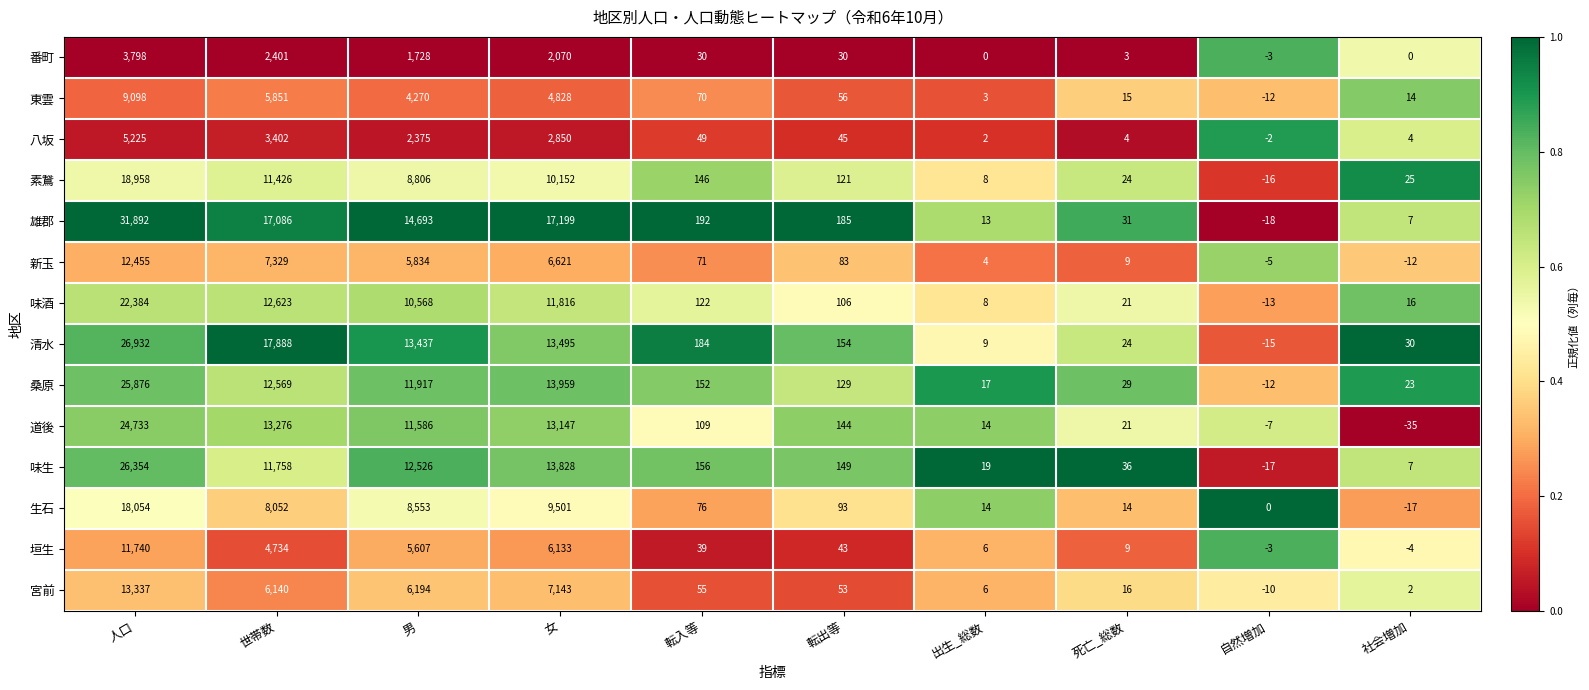

What is the greatest value displayed?

31892